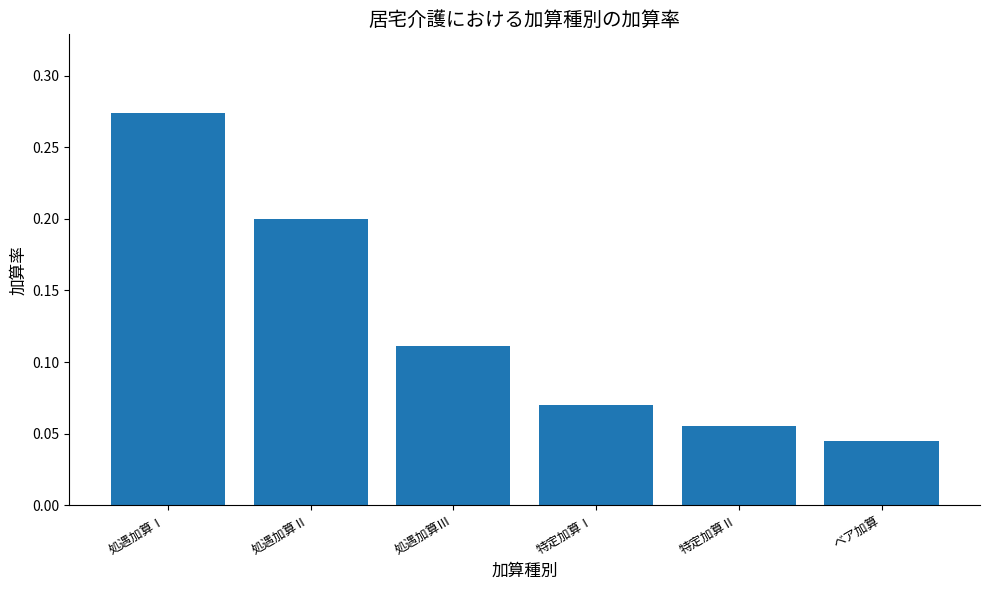

The chart shows a value of 0.4 at 処遇加算Ⅱ. True or false?

False